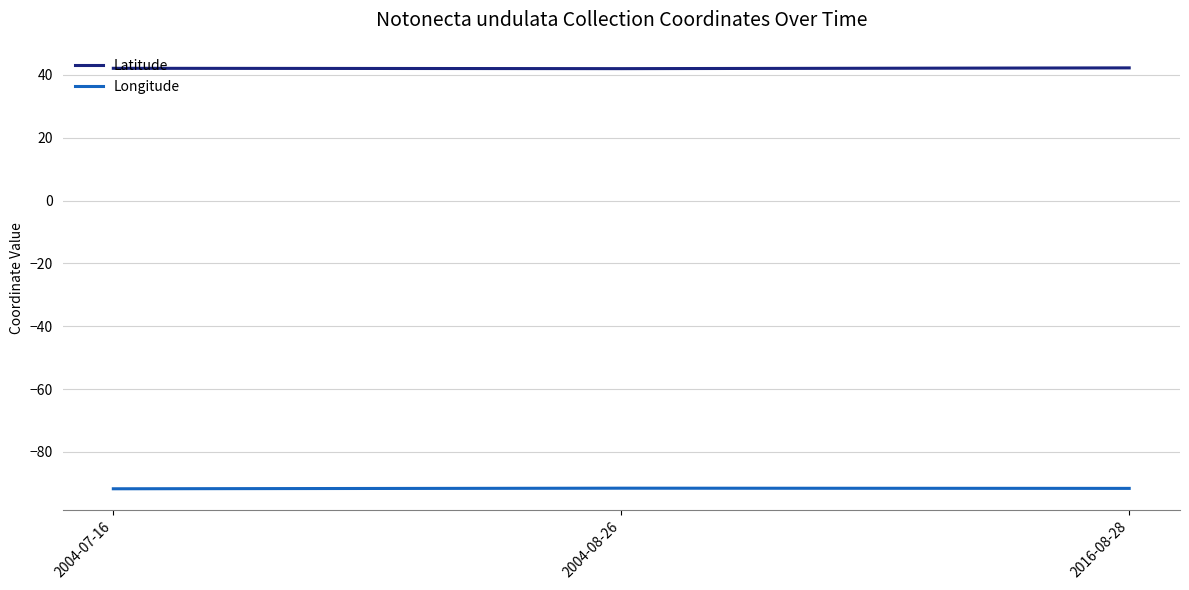

Reading left to right, what are all the values shown in this chart?

Latitude: 42.1	42.0	42.0	42.3
Longitude: -91.8	-91.6	-91.6	-91.6